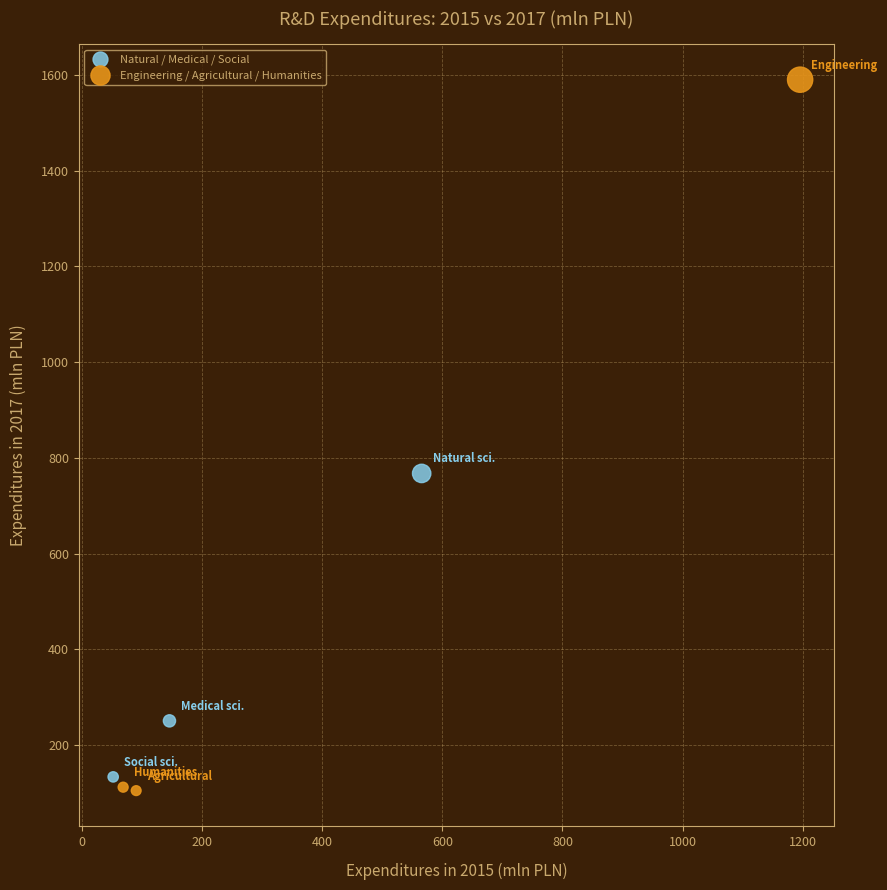

Which series reaches the maximum Y coordinate?

Engineering / Agricultural / Humanities